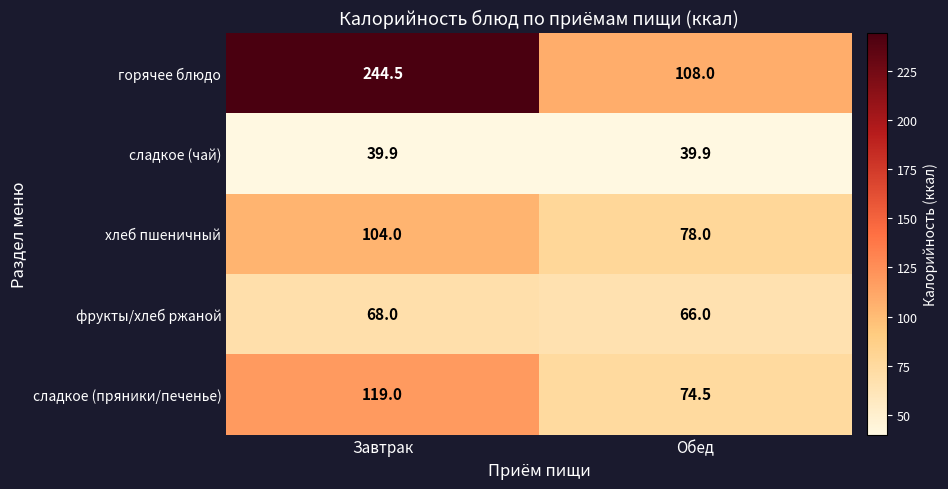

True or false: горячее блюдо has a value of 108.0 at Обед.

True